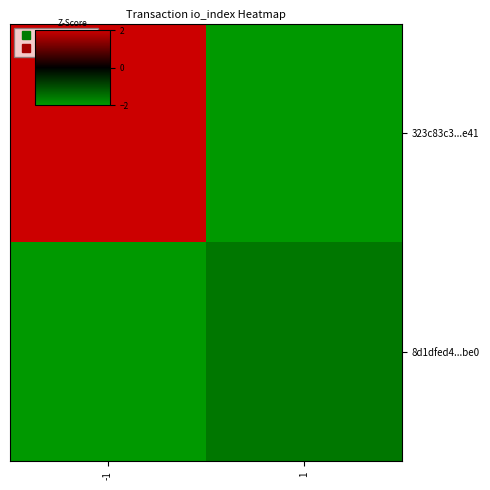

Reading right to left, what are all the values shown in this chart?

323c83c3...e41: 1=0	-1=73
8d1dfed4...be0: 1=8	-1=0